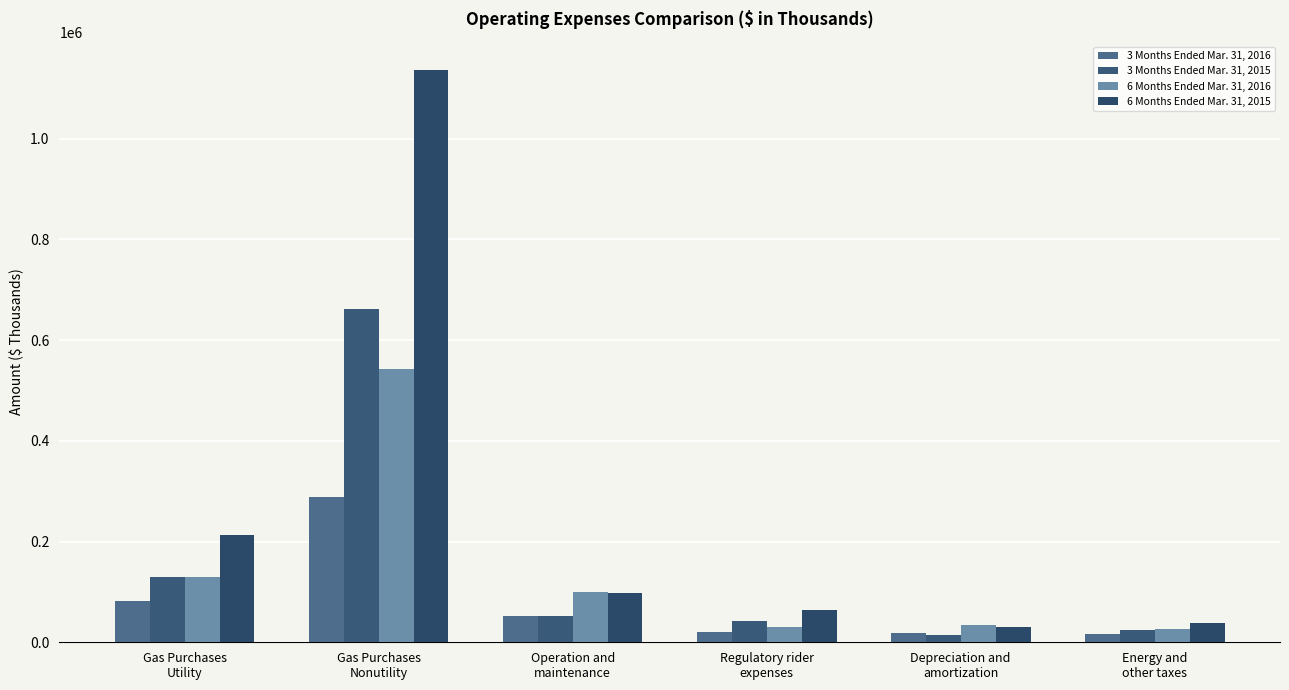

How many distinct data groups are displayed?

4